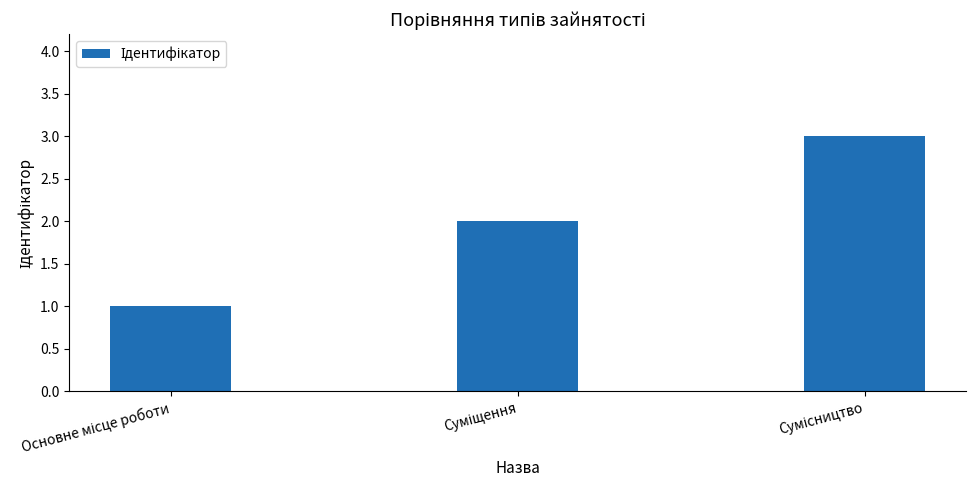

What is the greatest value displayed?

3